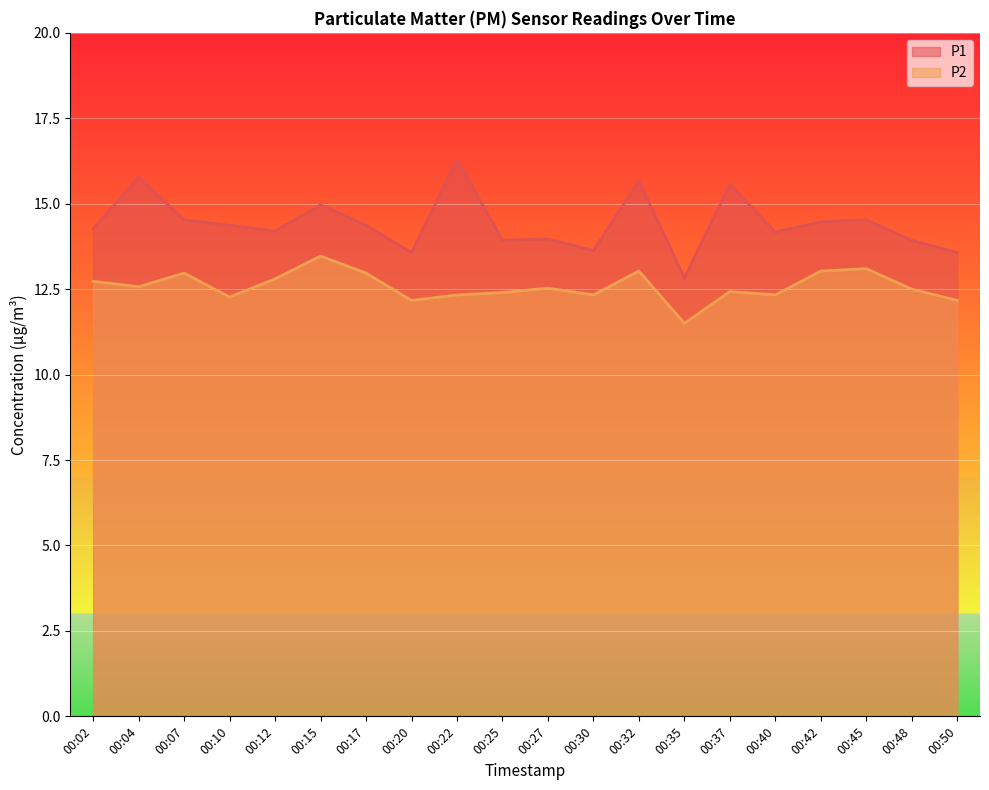

At which category is the sum across all series the highest?

00:32